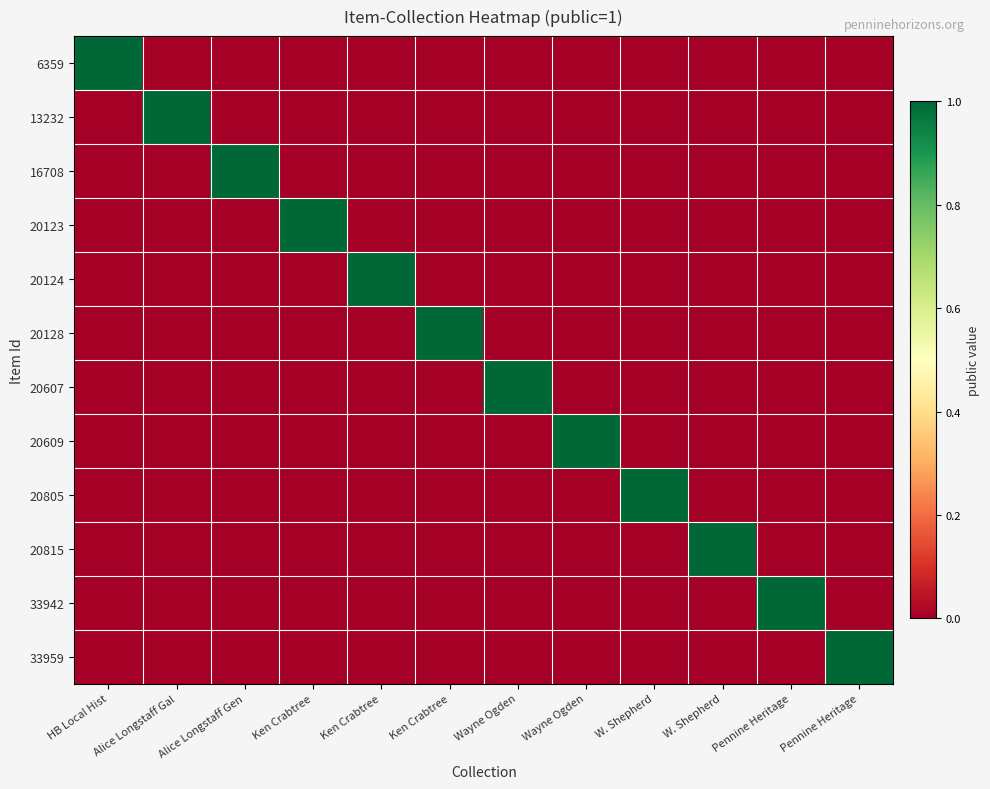

Rank the series by their maximum value, from highest to lowest.

6359, 13232, 16708, 20123, 20124, 20128, 20607, 20609, 20805, 20815, 33942, 33959